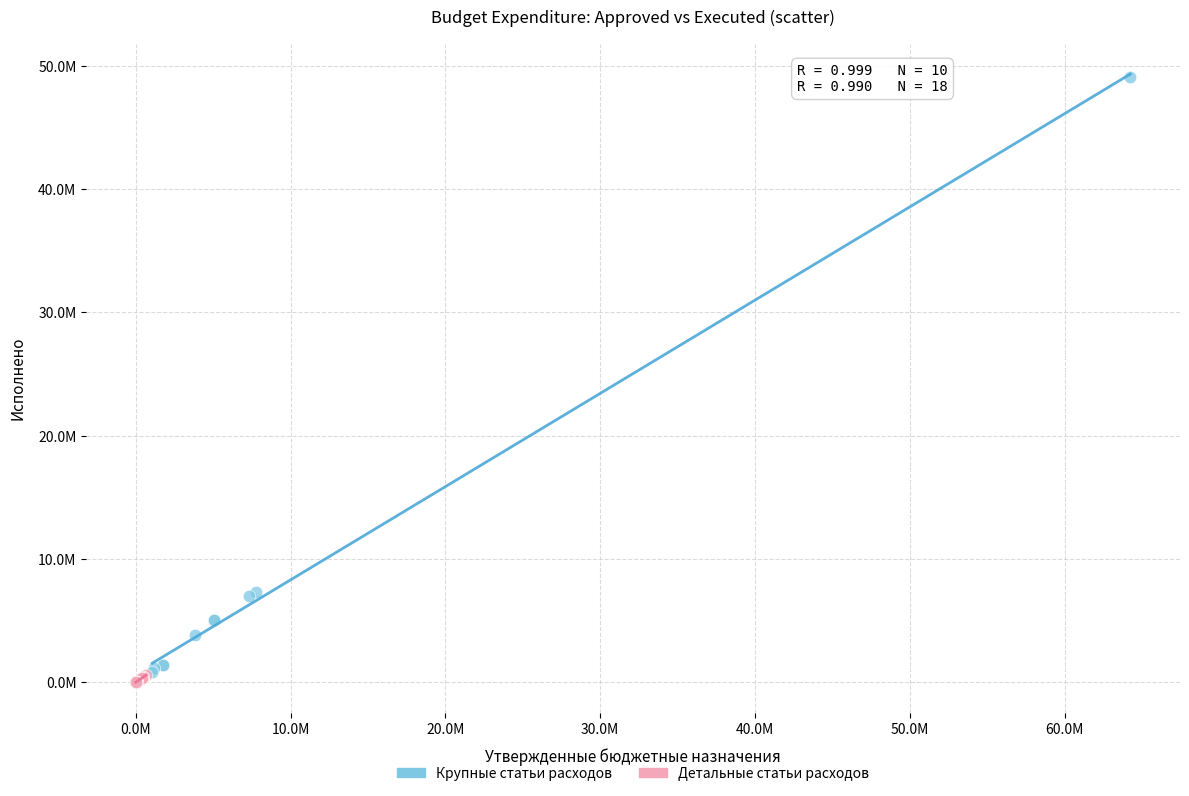

Which series has the largest Y range (max minus min)?

Крупные статьи расходов